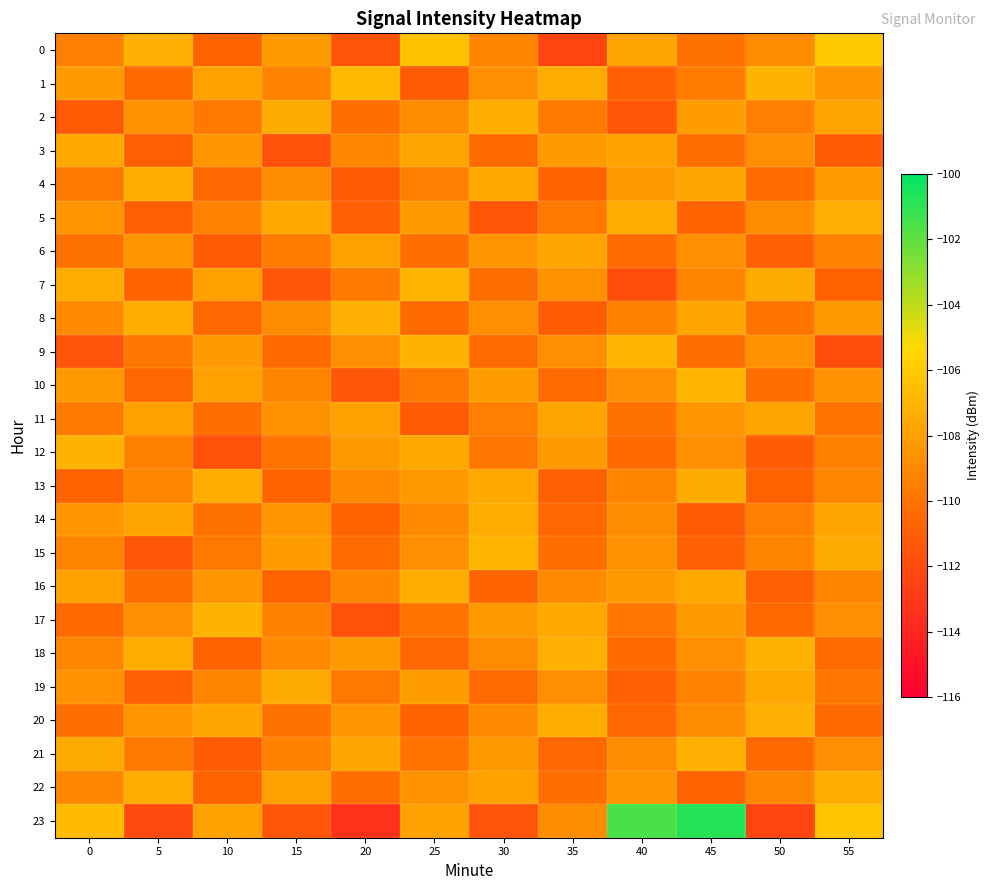

What is the spread (max minus min) of values at 5?

4.9